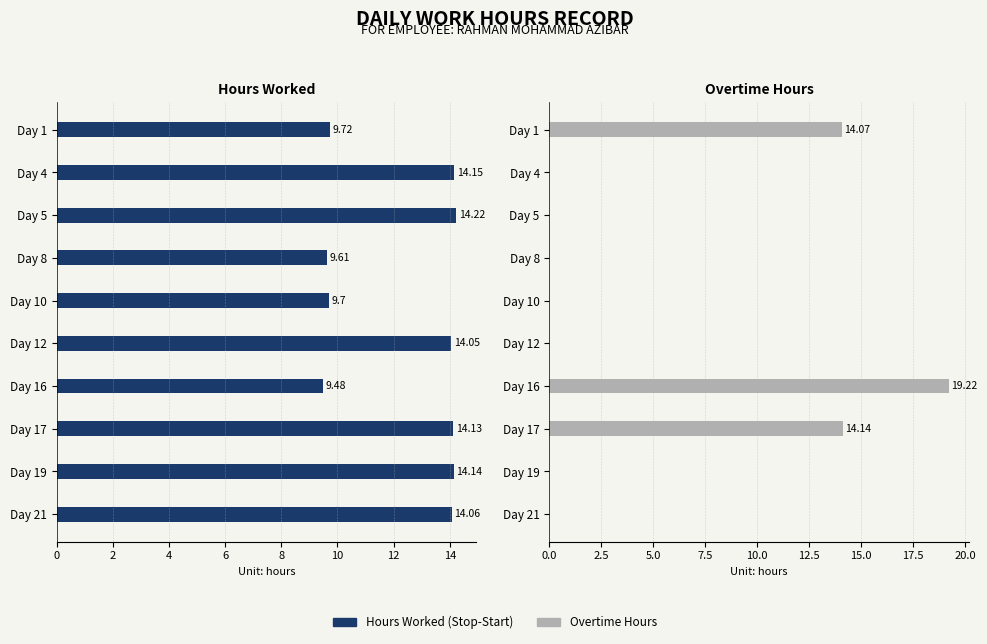

What is the difference between the second highest and second lowest values in the Overtime Hours series?

14.1